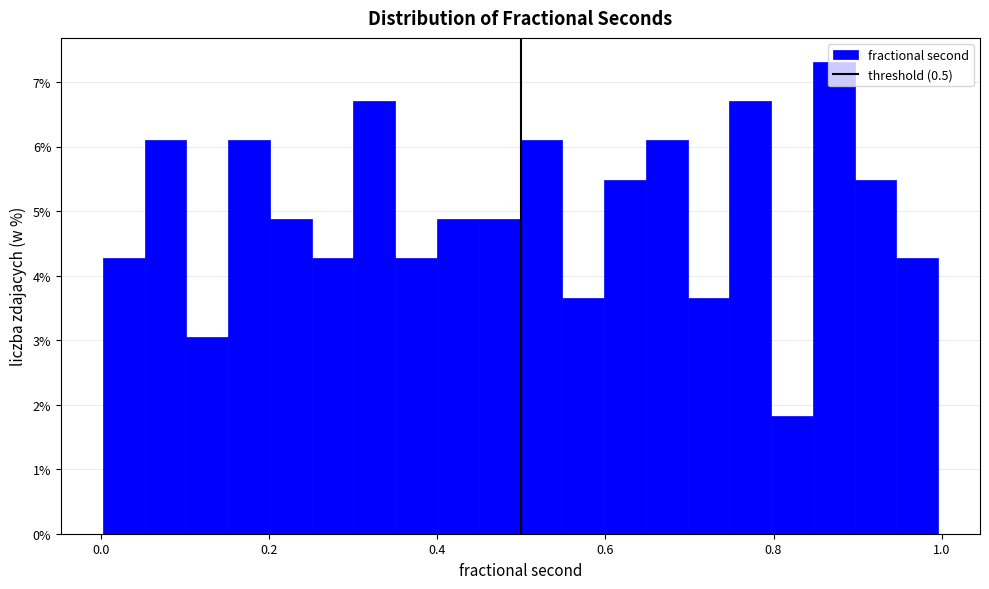

Around what value on the x-axis is the tallest bar? Give the approximate position of its centre, as read against the axis.

0.88